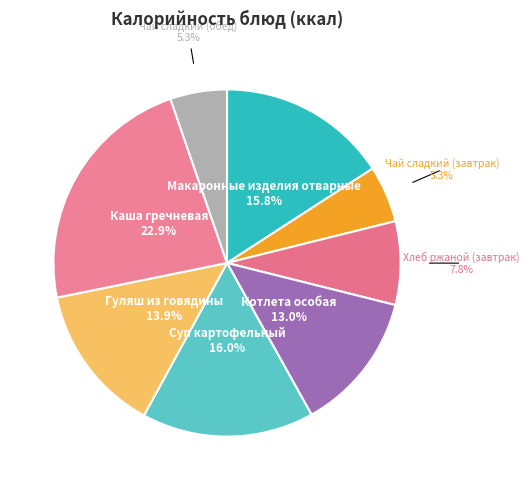

How many segments does this pie chart have?

8